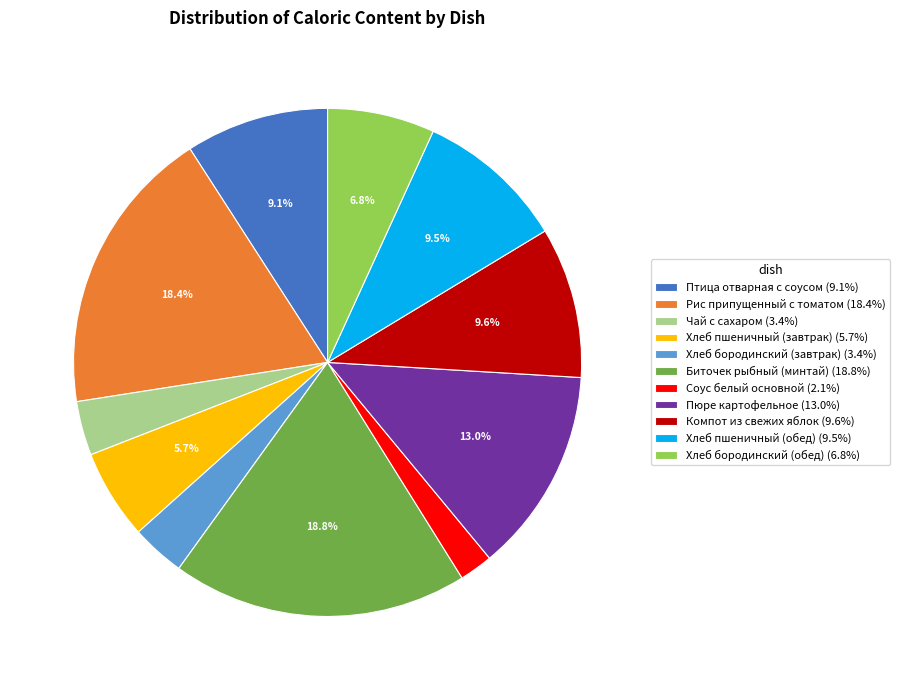

Which category has the smallest portion of the pie?

Соус белый основной